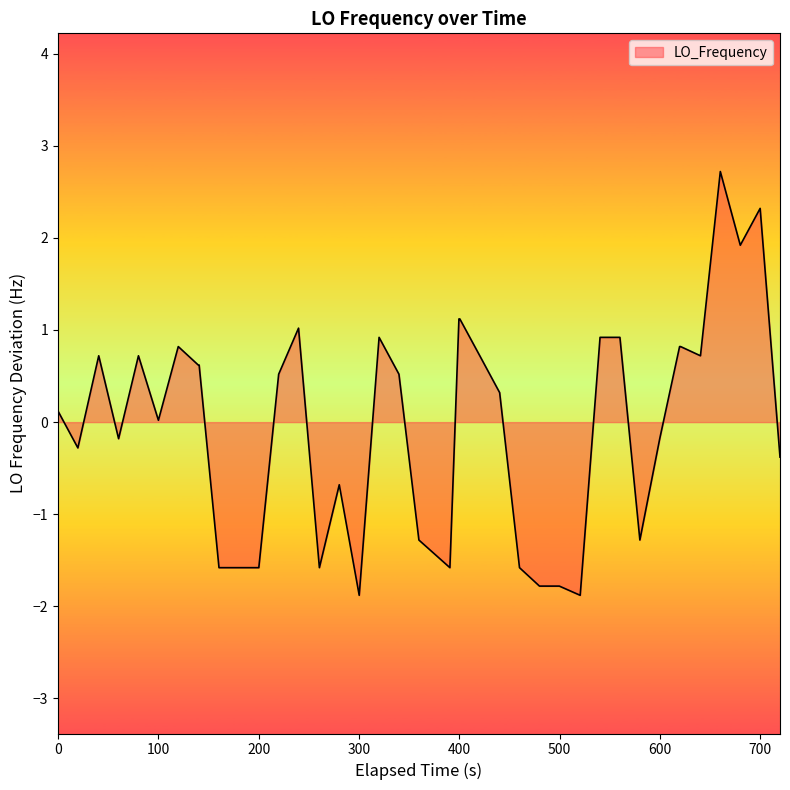

What is the smallest value displayed?

-1.9